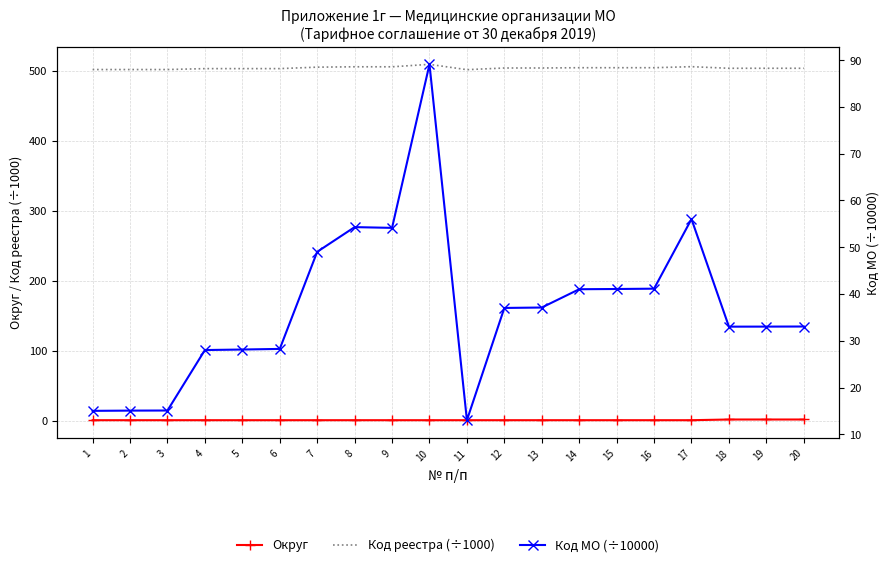

What is the value of the Код МО (÷10000) point at the 16th from the left?

41.1